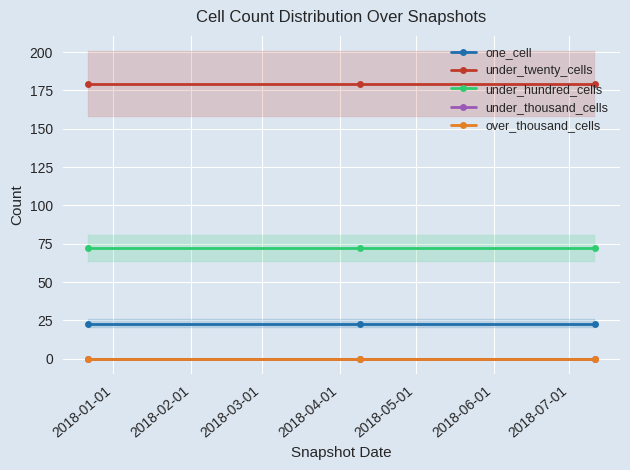

Between 2018-01-01 and 2018-02-01, which series saw the biggest shift?

one_cell